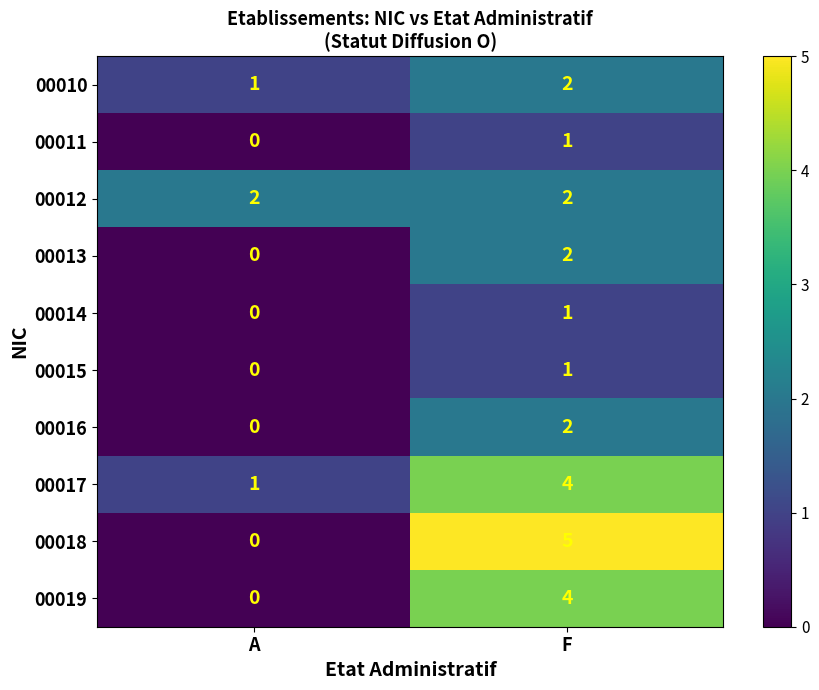

List the labels in order of 00014 value, smallest first.

A, F